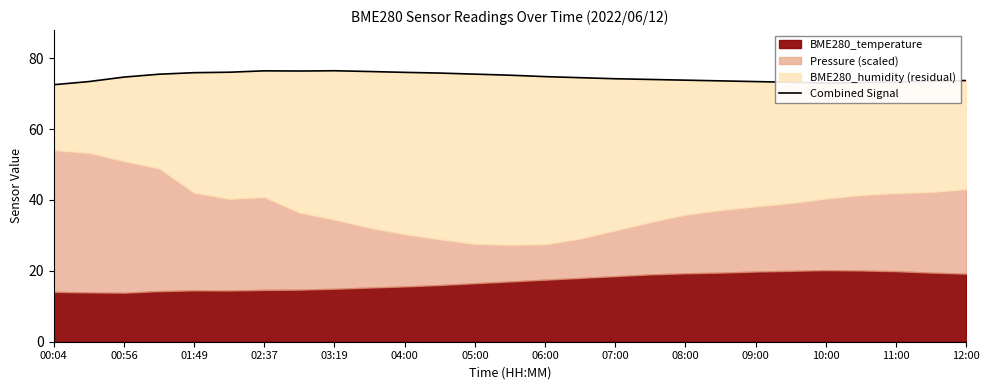

Which has a higher value, 26 or 02:37?

02:37